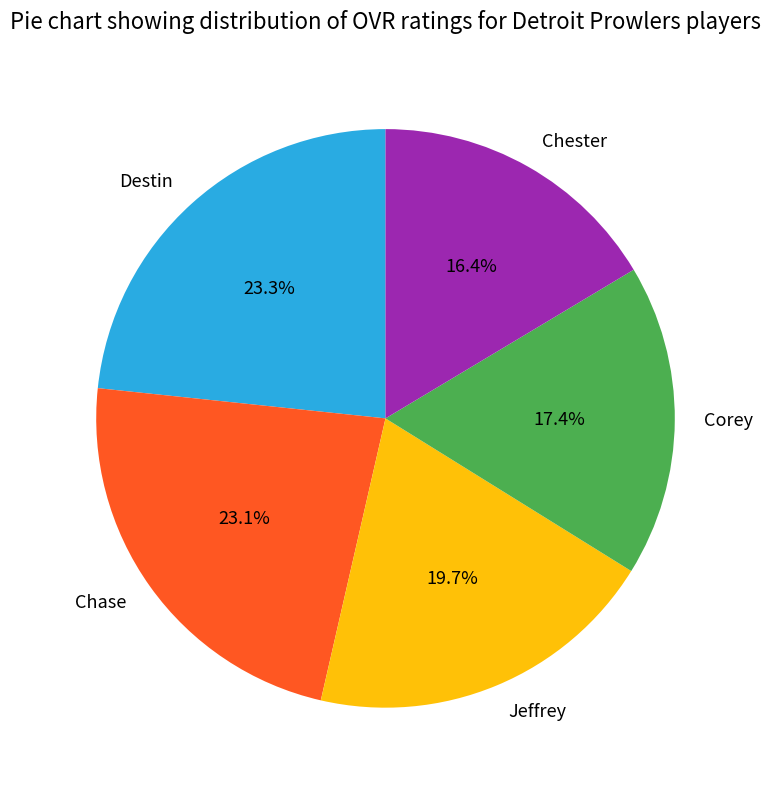

Is Chase the majority of the pie?

No